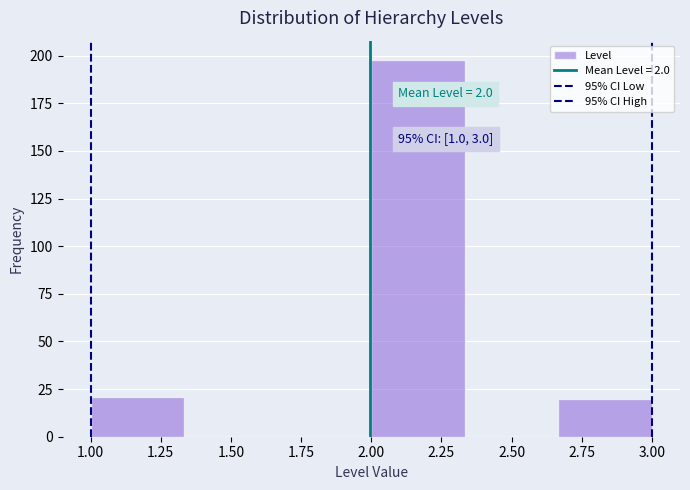

Which range on the x-axis has the tallest bar?

2.00 to 2.35